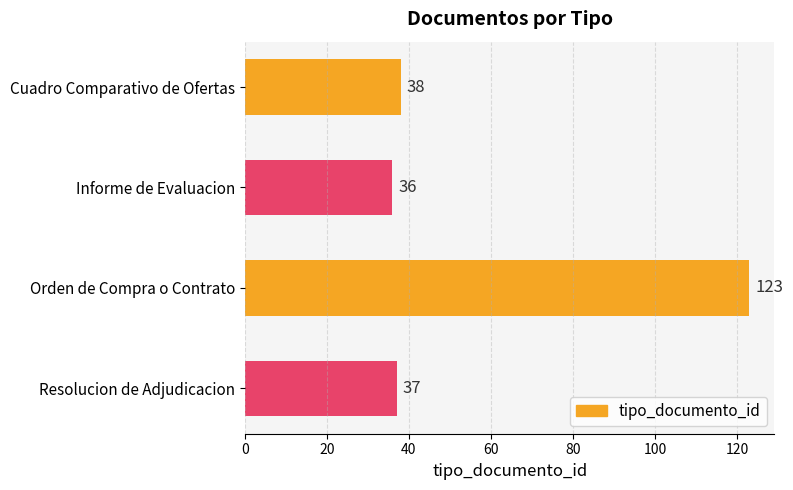

Reading top to bottom, what are all the values shown in this chart?

38	36	123	37